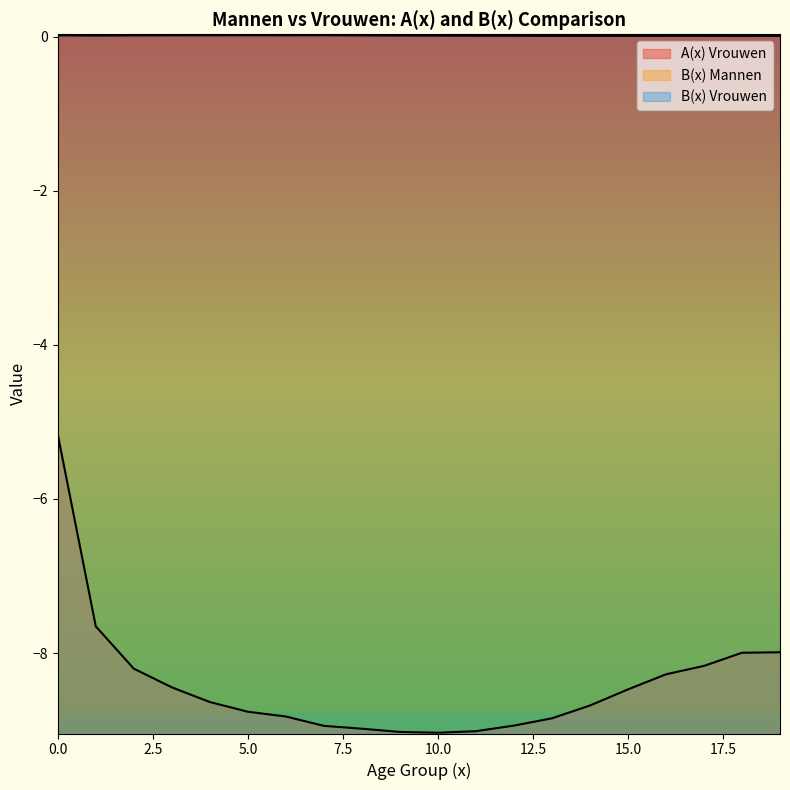

Is the value of B(x) Mannen at 14 greater than the value of B(x) Vrouwen at 11?

No